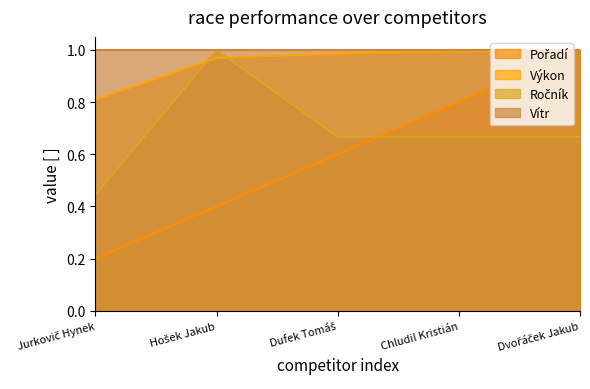

True or false: Pořadí and Výkon cross at least once.

False